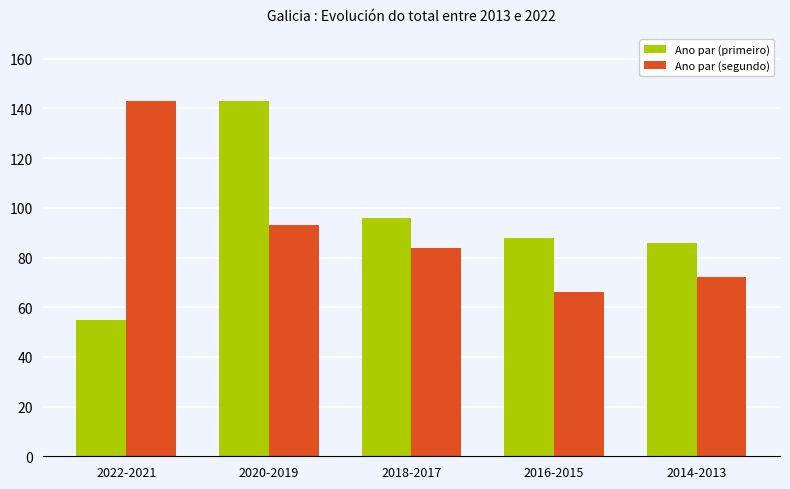

At how many categories does at least one series exceed 135?

2